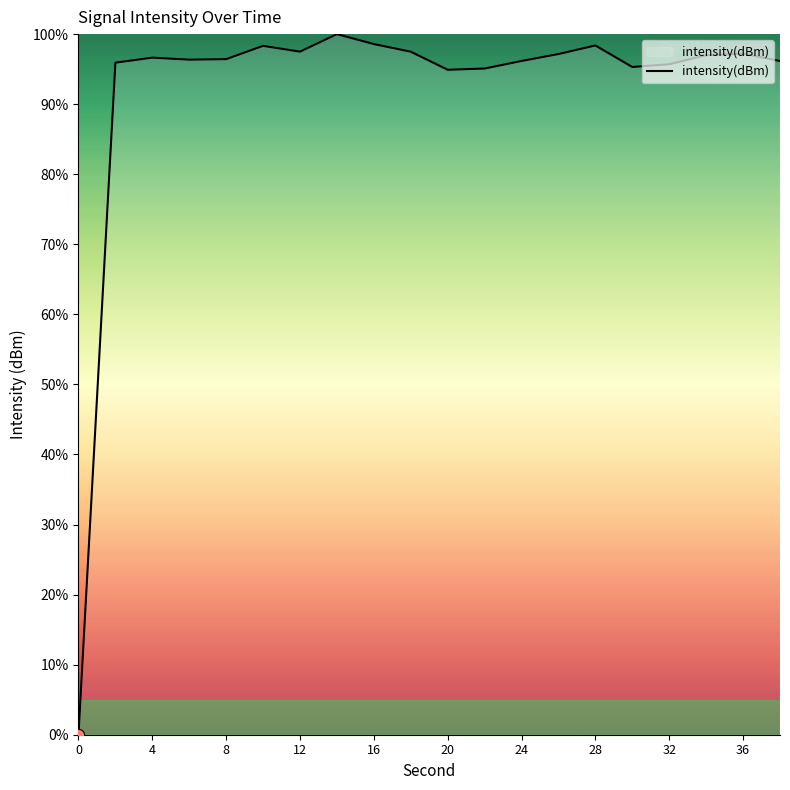

What is the difference between the maximum and minimum values?

100.0